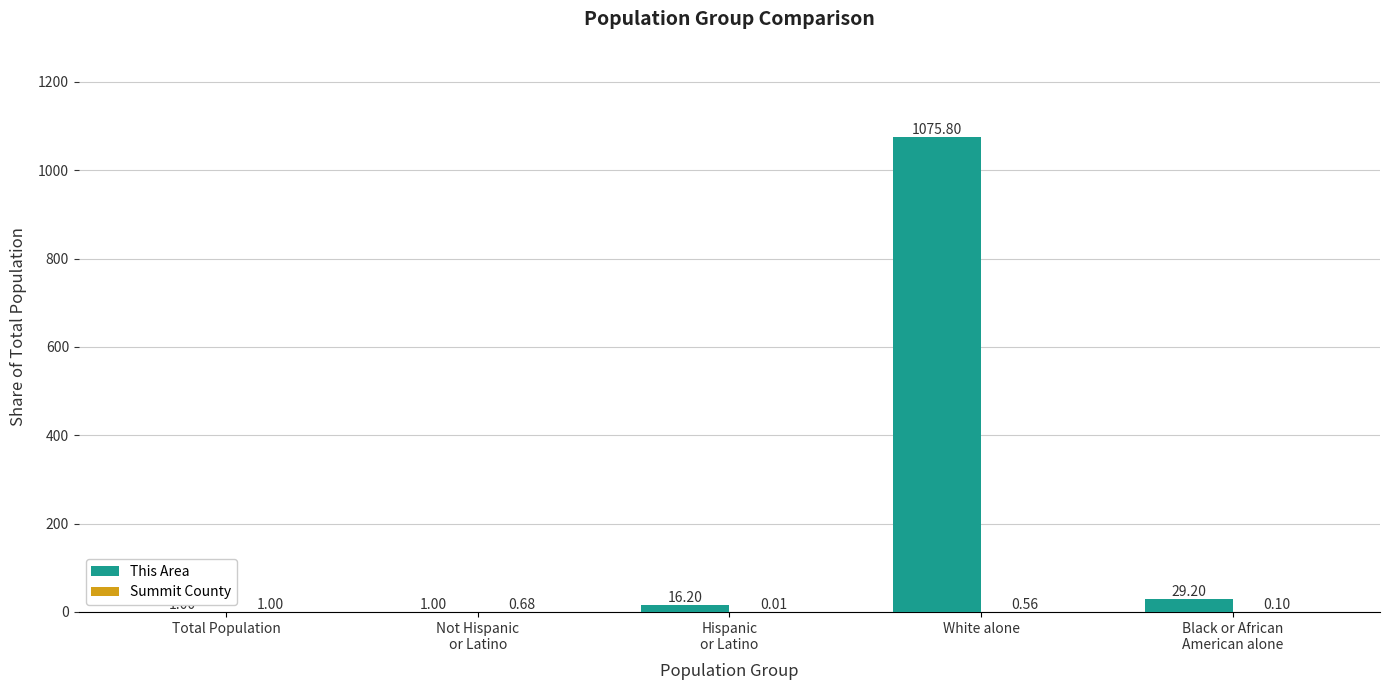

At which category does the chart reach its peak across all series?

White alone